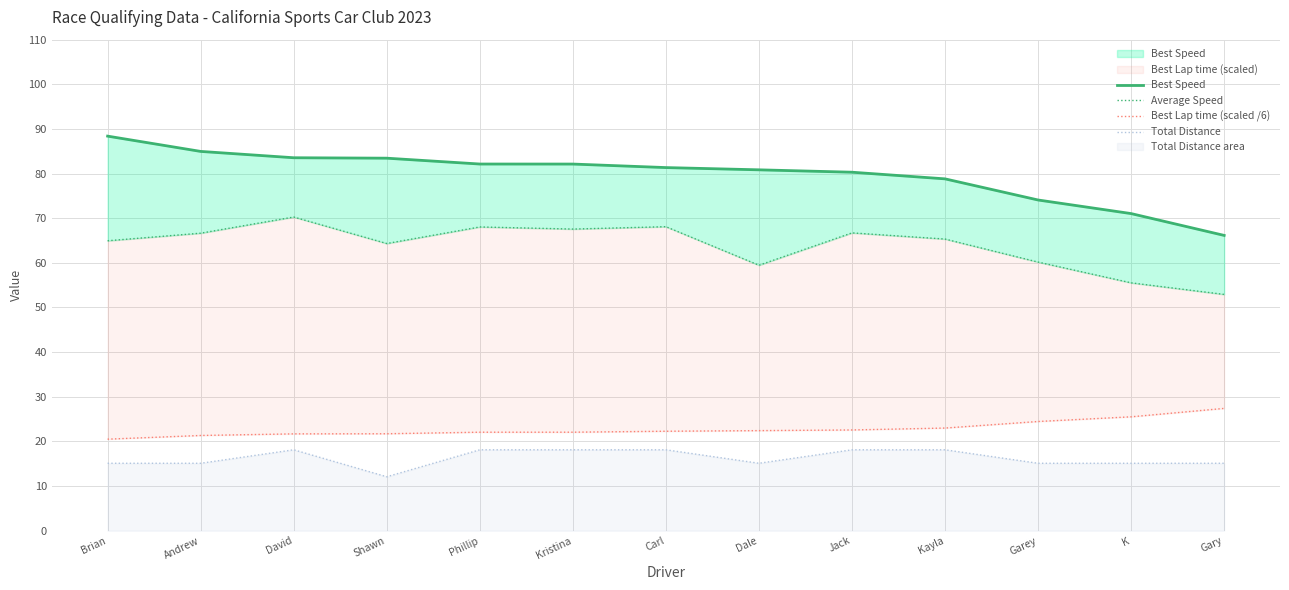

Reading right to left, what are all the values shown in this chart?

Best Speed: Gary=66.1	K=71.0	Garey=74.1	Kayla=78.8	Jack=80.3	Dale=80.8	Carl=81.3	Kristina=82.1	Phillip=82.1	Shawn=83.4	David=83.5	Andrew=85.0	Brian=88.4
Average Speed: Gary=52.9	K=55.5	Garey=60.2	Kayla=65.3	Jack=66.7	Dale=59.5	Carl=68.1	Kristina=67.6	Phillip=68.0	Shawn=64.3	David=70.3	Andrew=66.6	Brian=65.0
Best Lap time (scaled /6): Gary=27.4	K=25.5	Garey=24.5	Kayla=23.0	Jack=22.6	Dale=22.4	Carl=22.3	Kristina=22.1	Phillip=22.1	Shawn=21.7	David=21.7	Andrew=21.3	Brian=20.5
Total Distance: Gary=15.1	K=15.1	Garey=15.1	Kayla=18.1	Jack=18.1	Dale=15.1	Carl=18.1	Kristina=18.1	Phillip=18.1	Shawn=12.1	David=18.1	Andrew=15.1	Brian=15.1